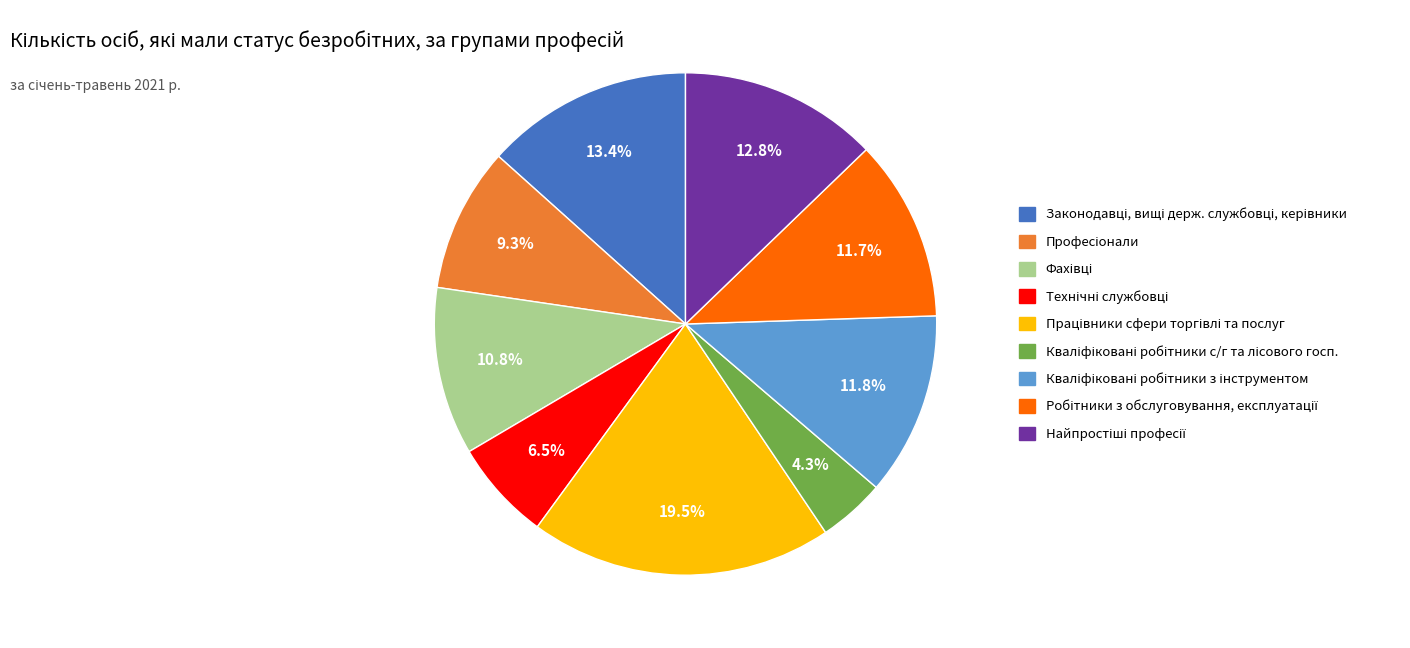

Is there a majority slice in this chart?

No